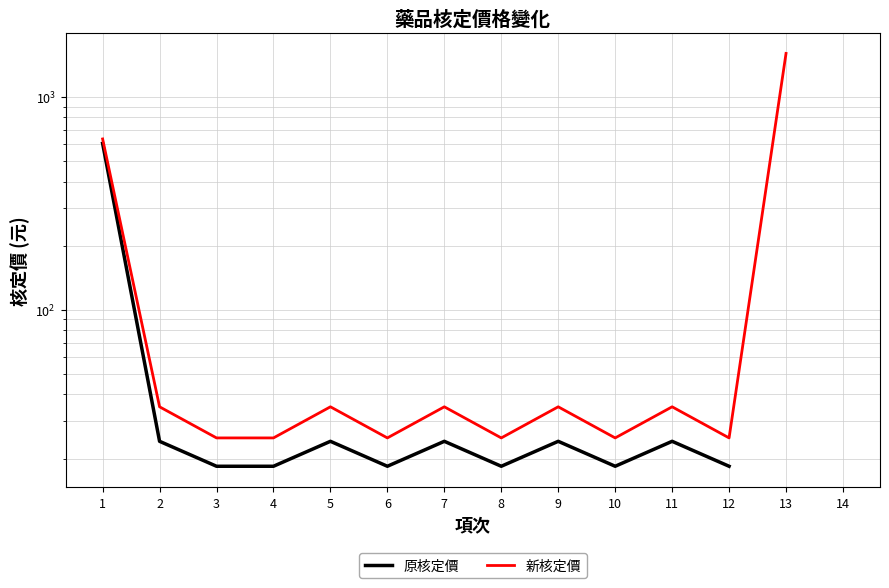

What is the lowest value of the 新核定價 series?

25.0